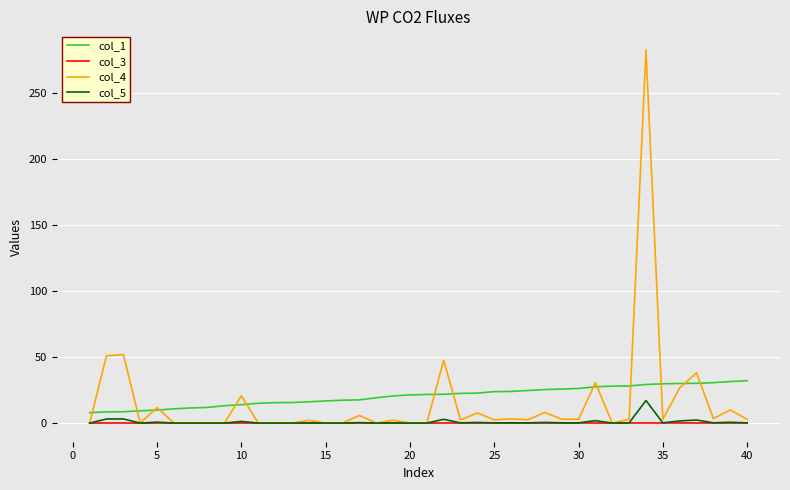

Which series has the largest range (max minus min)?

col_4